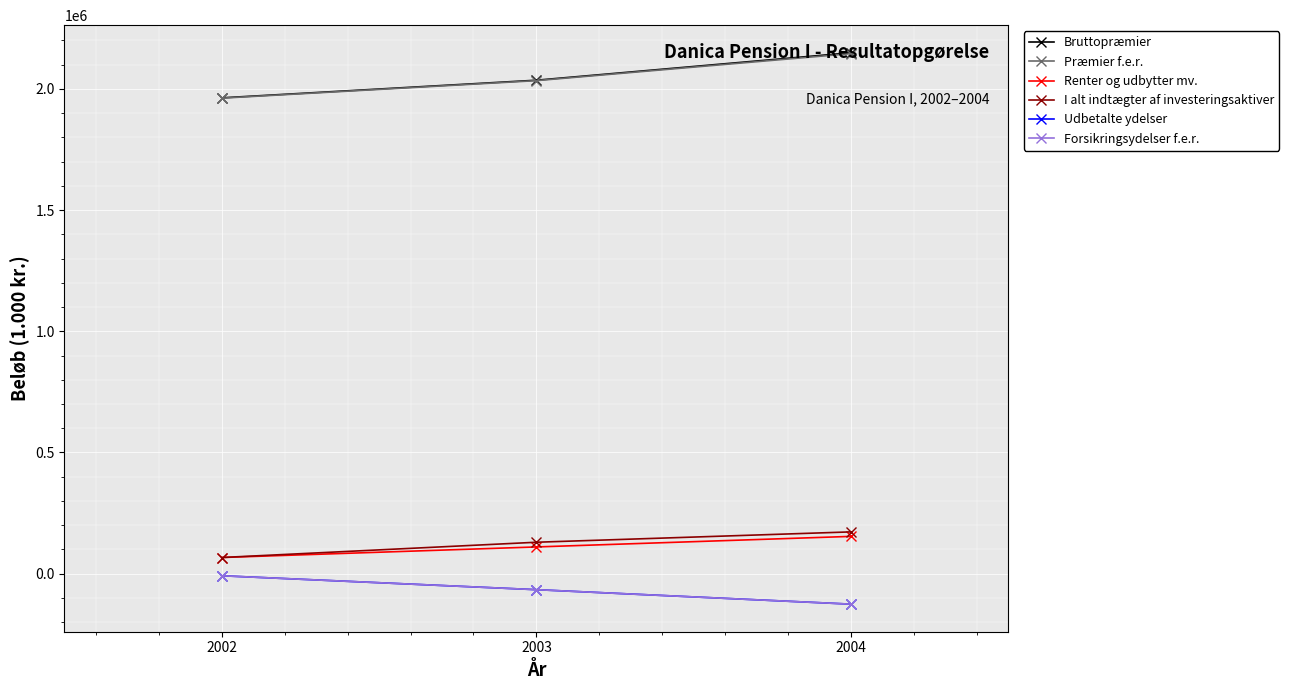

At which category does the chart reach its minimum across all series?

2004